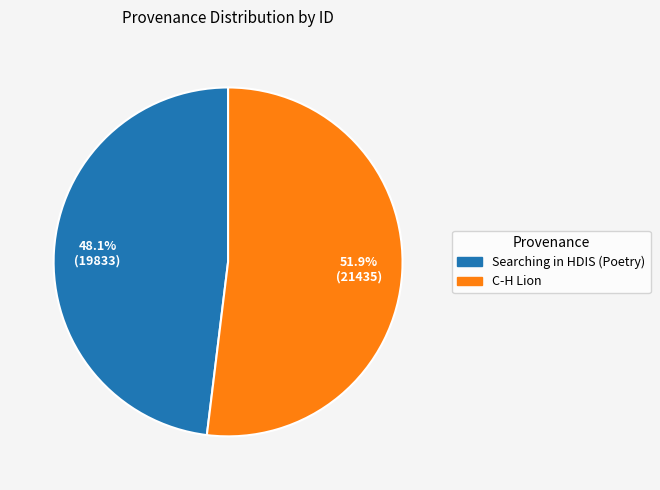

What percentage is the Searching in HDIS (Poetry) slice, to the nearest percent?

48%